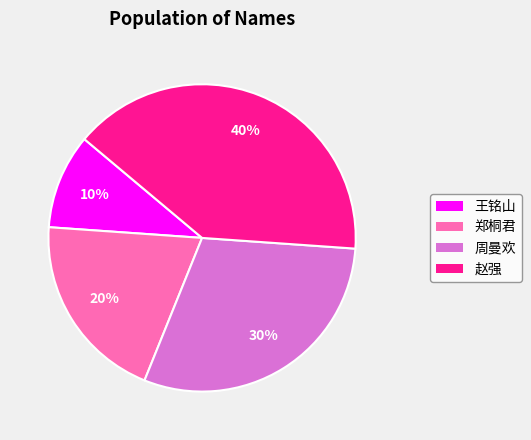

How many slices are in this pie chart?

4